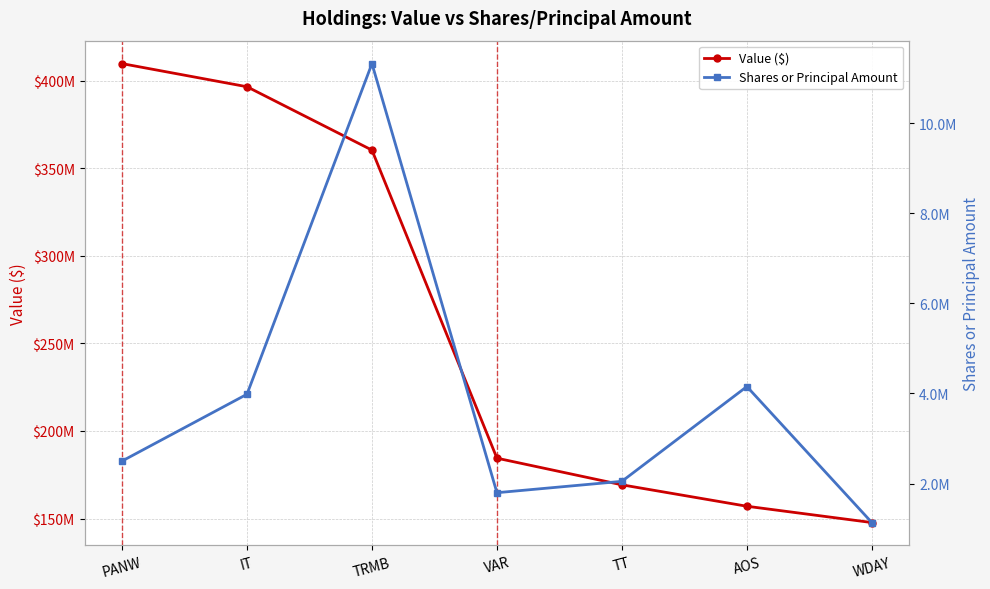

True or false: Value ($) and Shares or Principal Amount cross at least once.

False